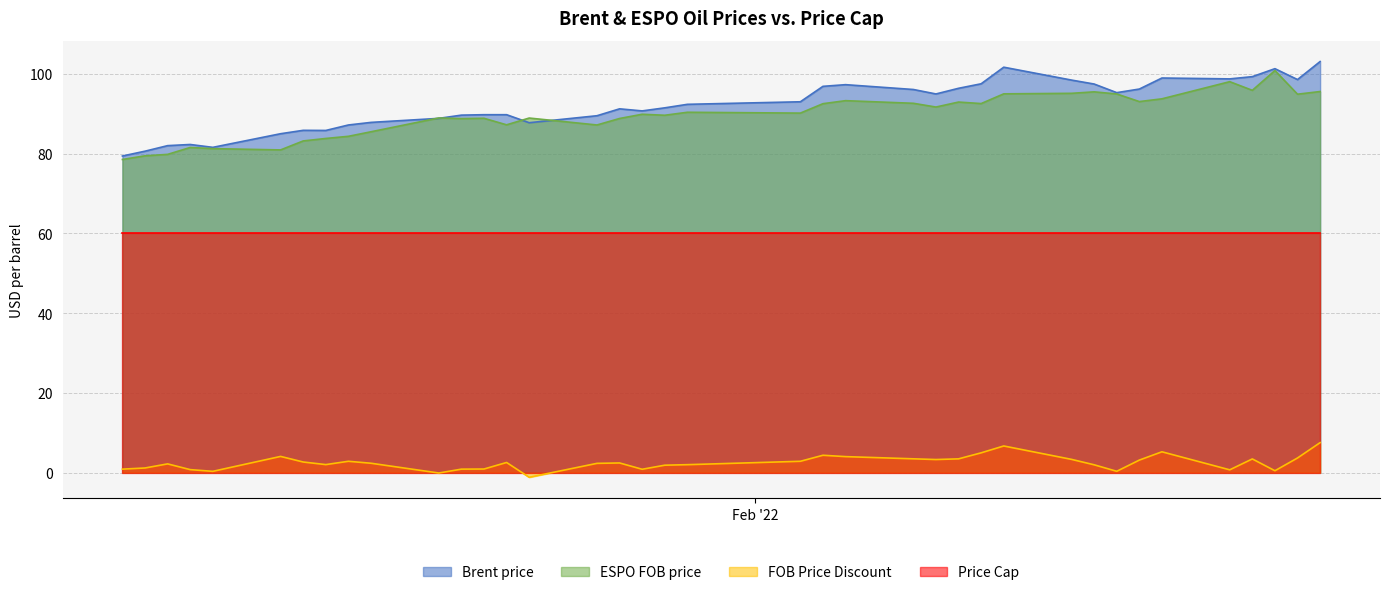

What is the maximum value for Price Cap?

60.0